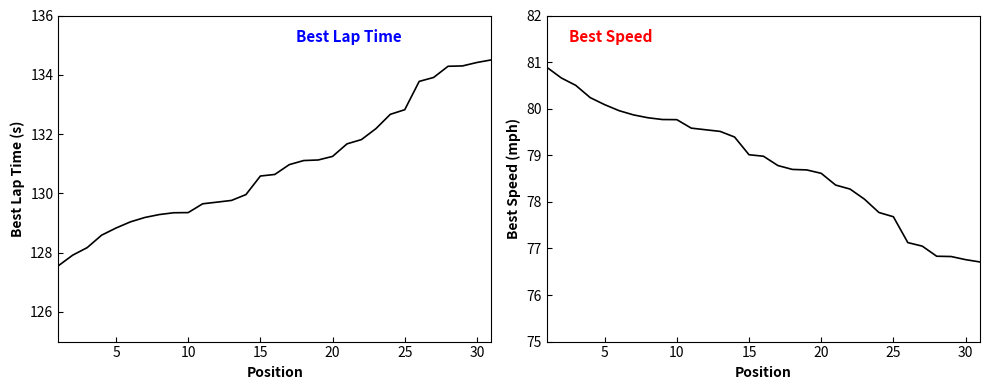

Does the chart display data point markers on the line(s)?

No